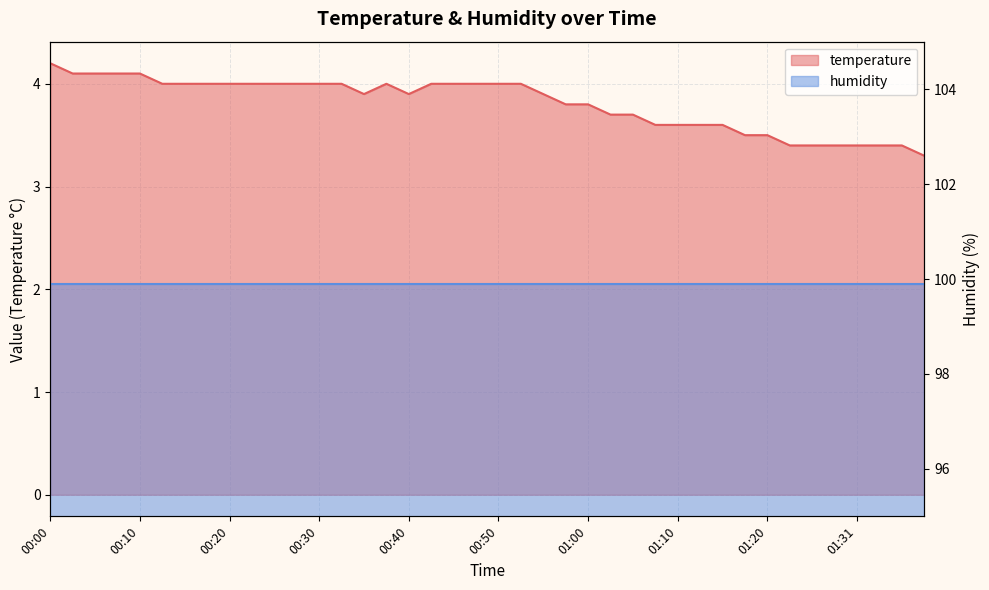

What is the label of the 30th point from the right?

00:25